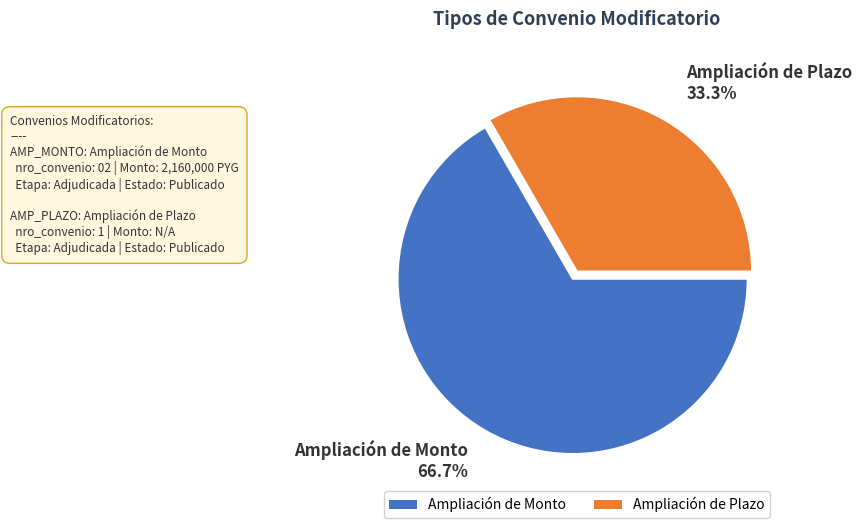

Rank the categories by value from lowest to highest.

Ampliación de Plazo, Ampliación de Monto